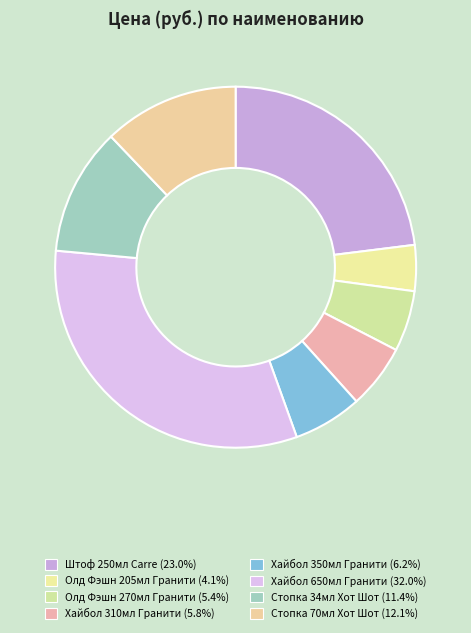

What percentage do Хайбол 350мл Гранити and Олд Фэшн 270мл Гранити together represent?

11.6%